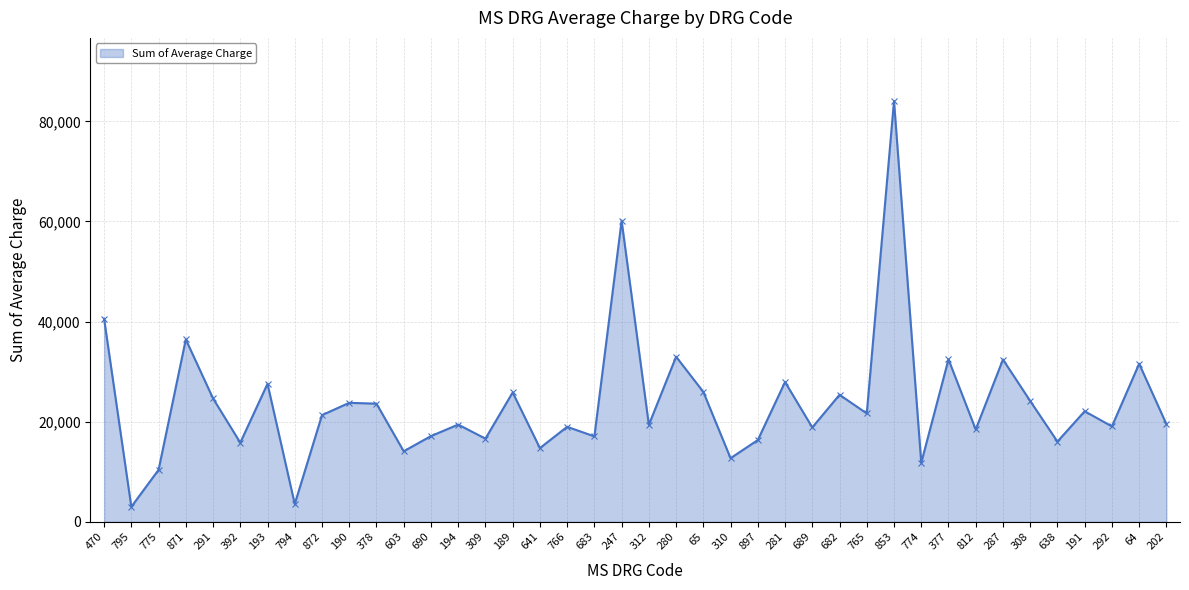

How many lines are shown in the chart?

1